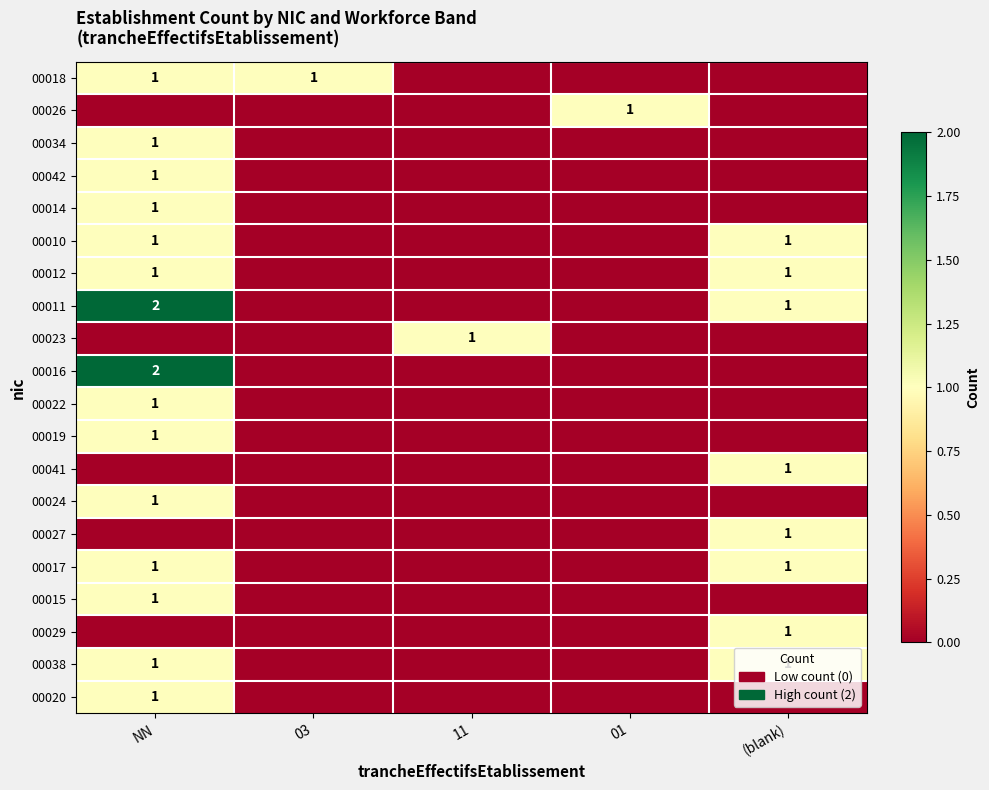

At which label does 00018 reach its minimum?

11